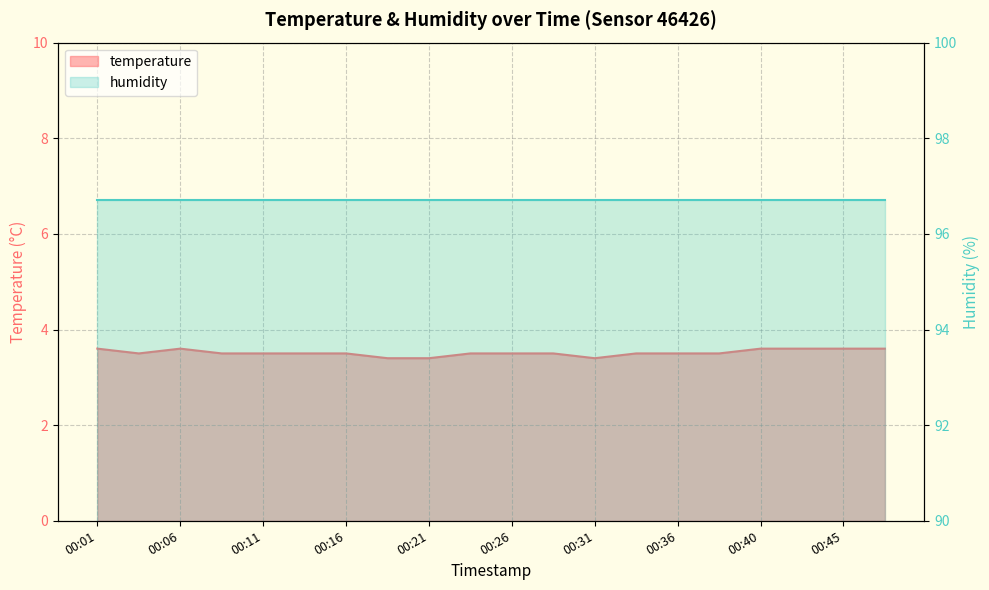

Rank the categories by value from lowest to highest.

00:19, 00:21, 00:31, 00:04, 00:09, 00:11, 00:14, 00:16, 00:23, 00:26, 00:28, 00:33, 00:36, 00:38, 00:01, 00:06, 00:40, 00:43, 00:45, 00:48